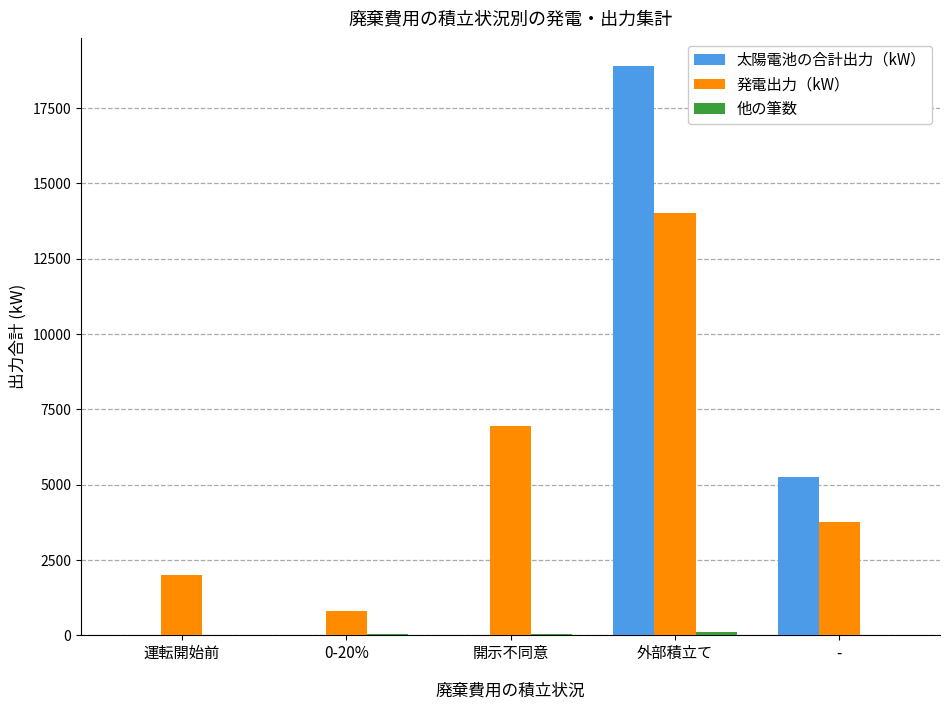

The 太陽電池の合計出力（kW） series shows 0.0 at 運転開始前. True or false?

True